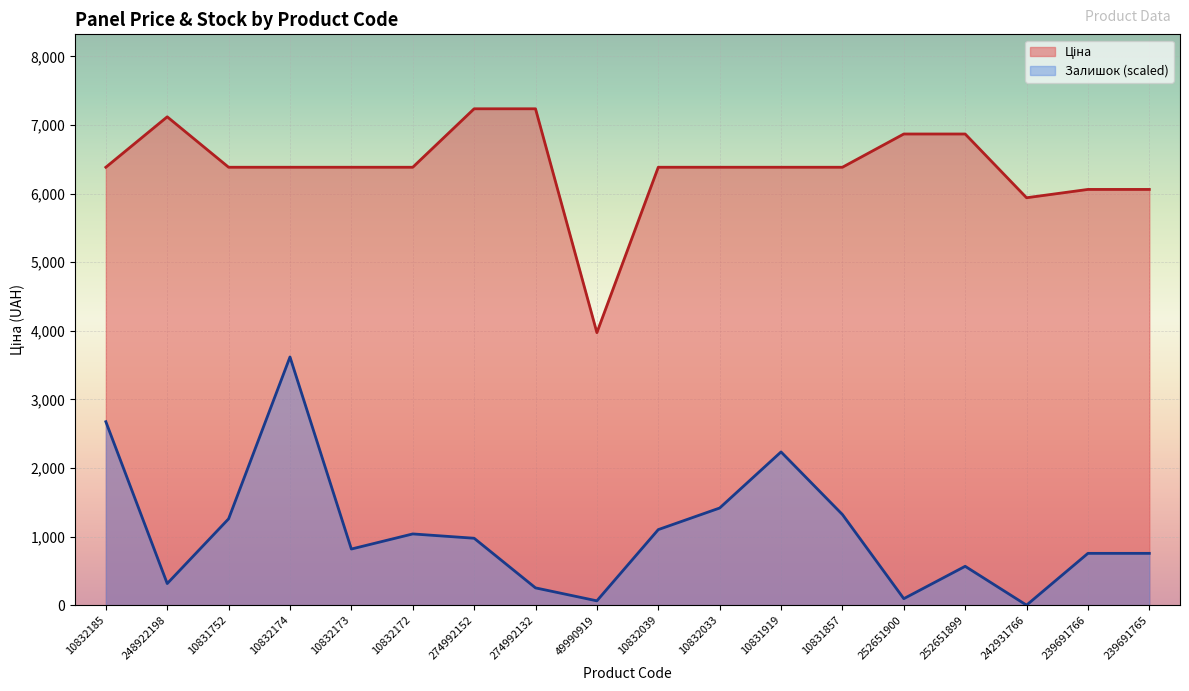

True or false: Залишок and Ціна intersect in this chart.

False